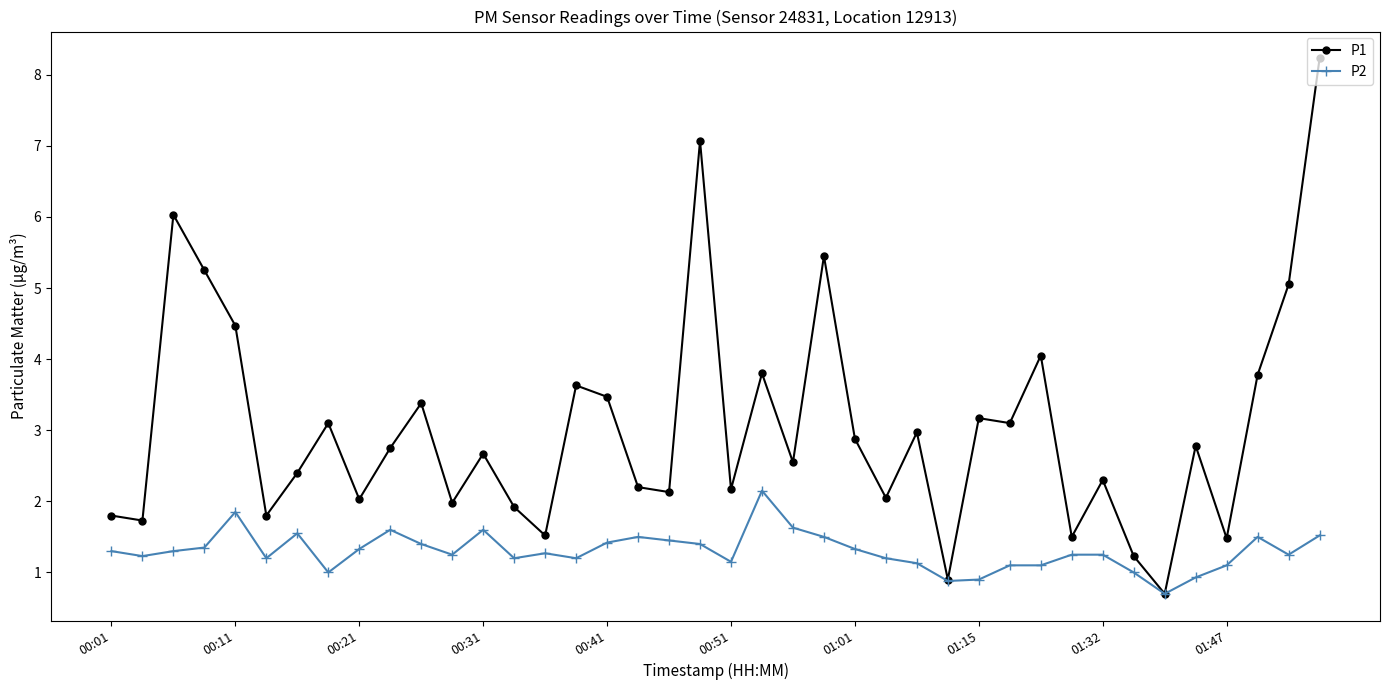

What is the value of the P2 point at the 16th from the left?

1.2